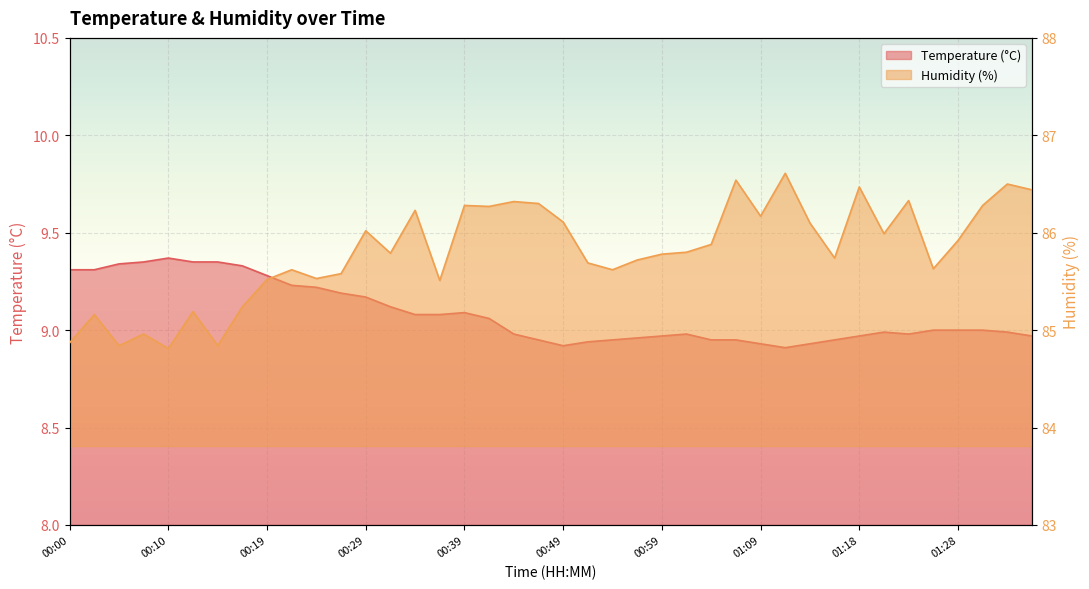

Which series changed the most between 00:02 and 00:22?

Humidity (%)